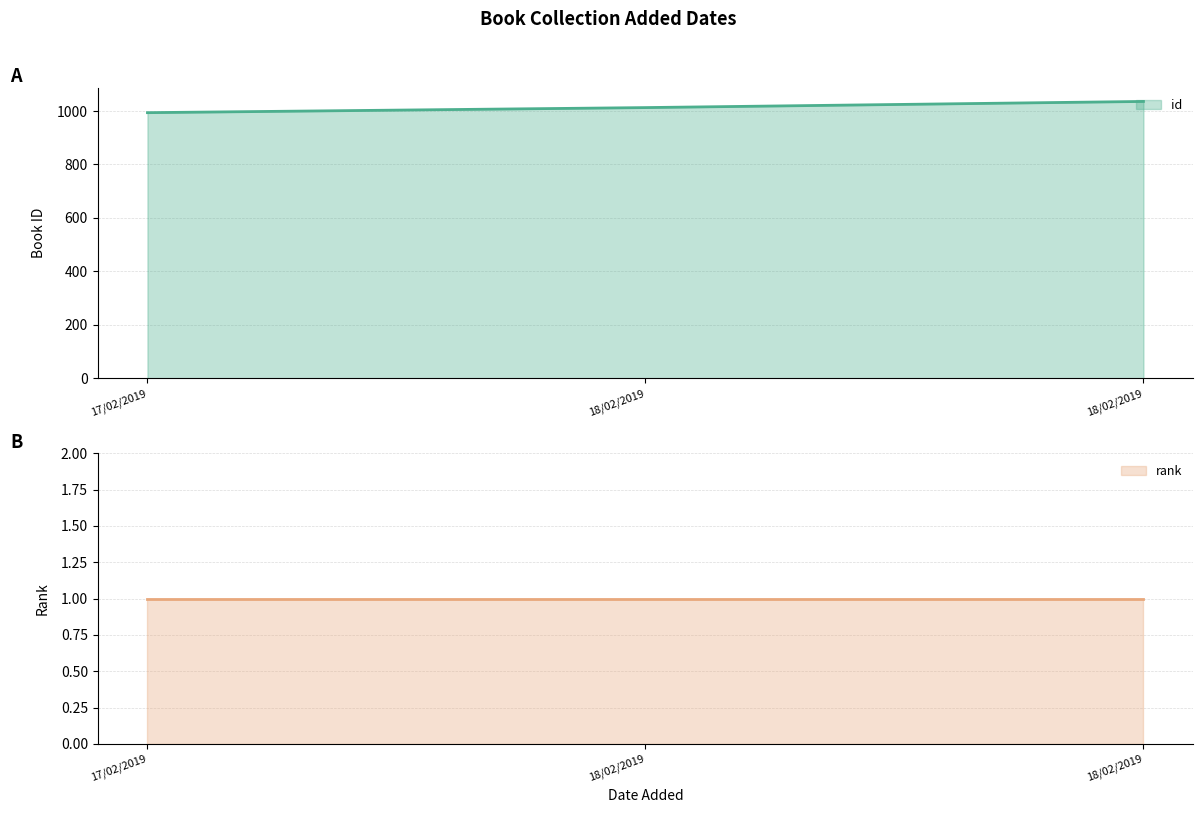

How many data points are above 1013?

1